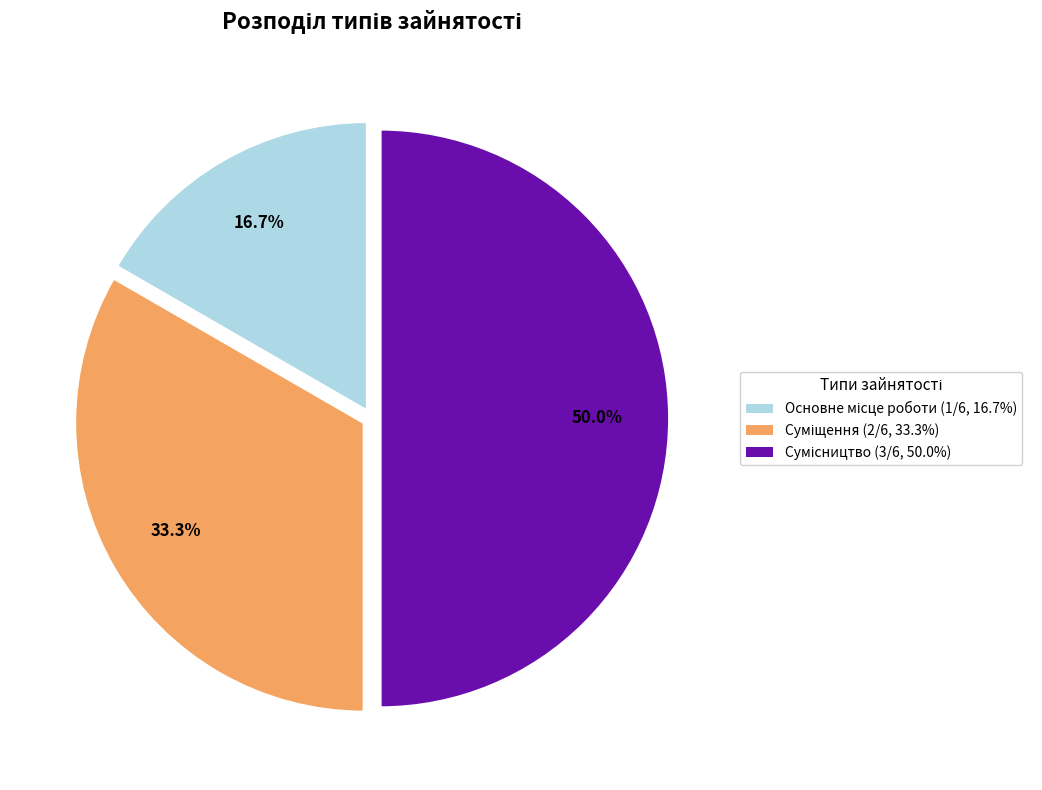

What portion of the pie excludes Сумісництво?

50.0%